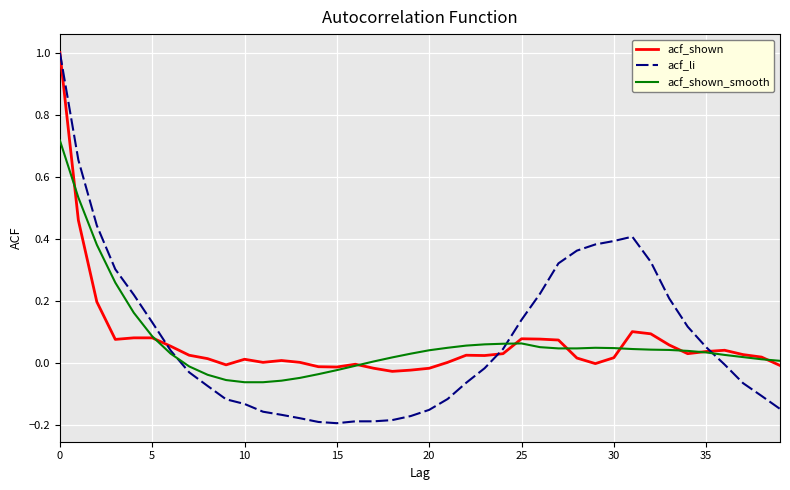

Which series has the widest spread of values?

acf_li